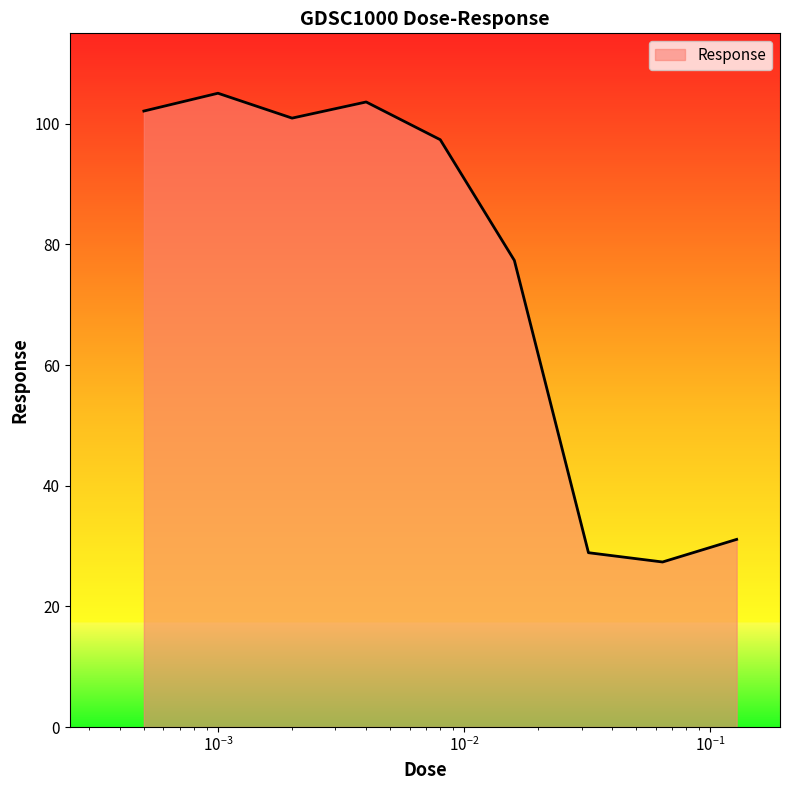

What is the greatest value displayed?

105.1